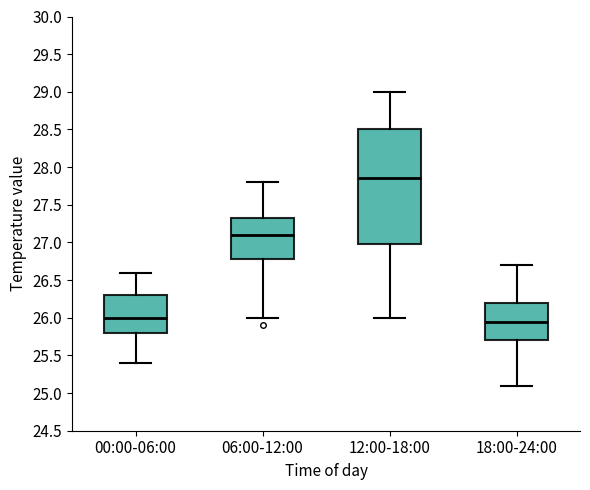

Comparing the boxes themselves (not the whiskers), which one is the tallest?

12:00-18:00